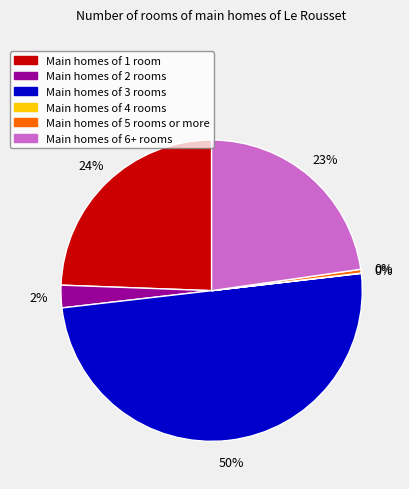

To the nearest percent, what is the average slice percentage?

17%